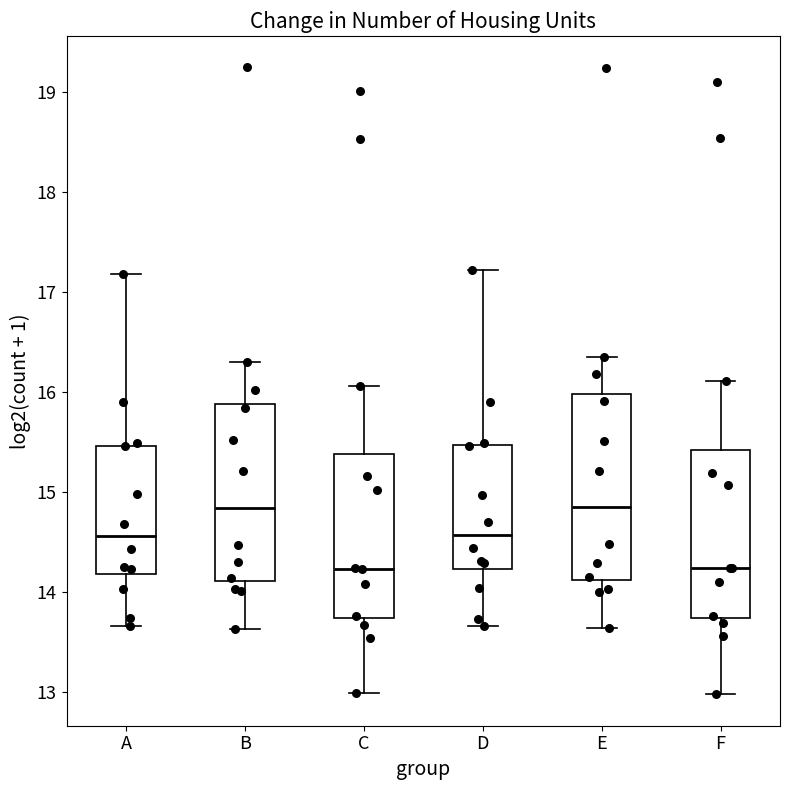

Where does the upper whisker of the box for D end on the y-axis? The values are not printed on the chart, so give them approximately, as read against the axis.

17.2